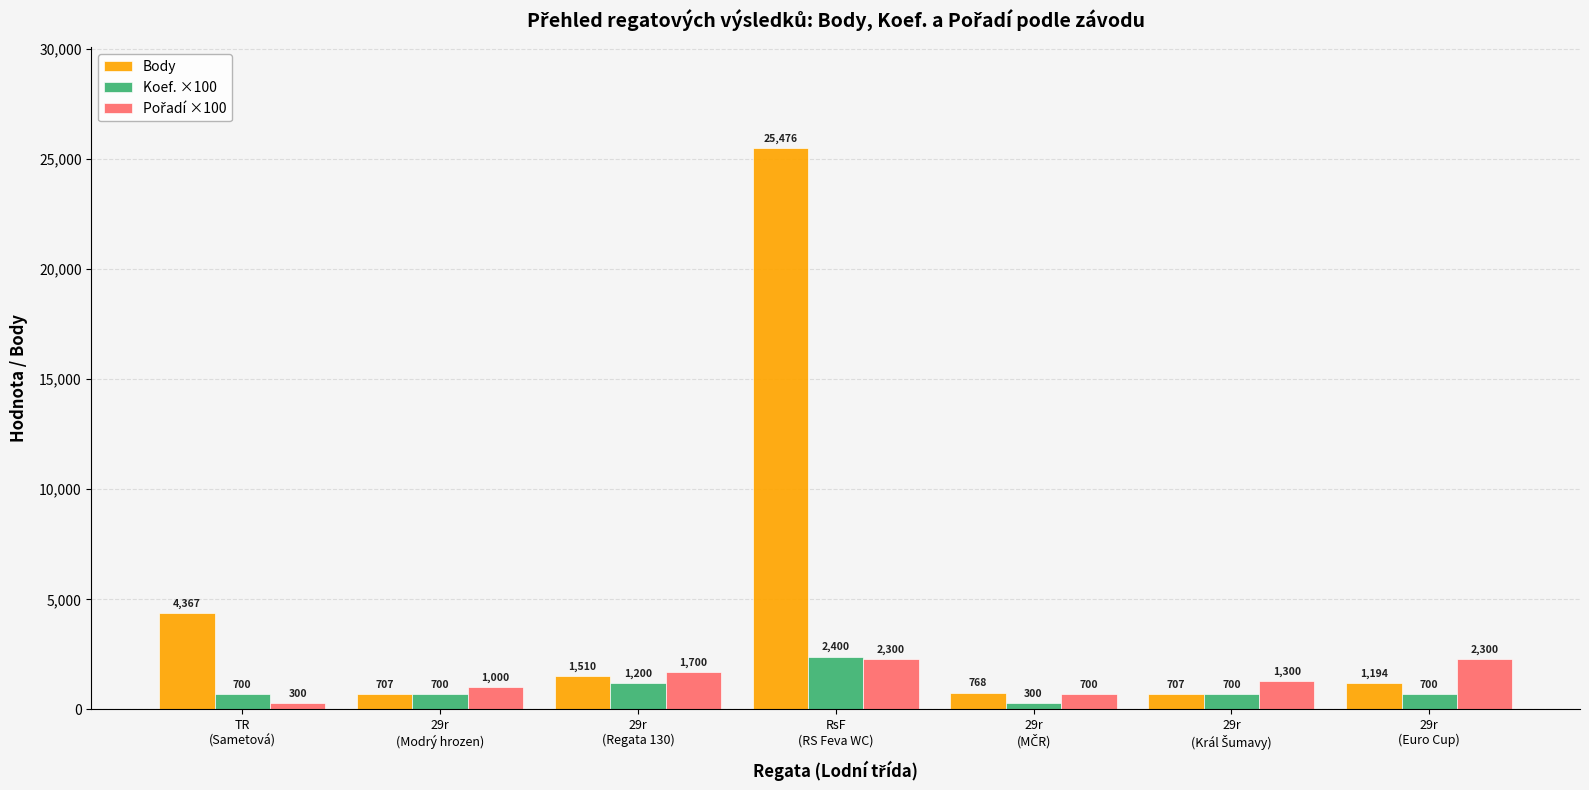

What is the maximum value shown in the chart?

25476